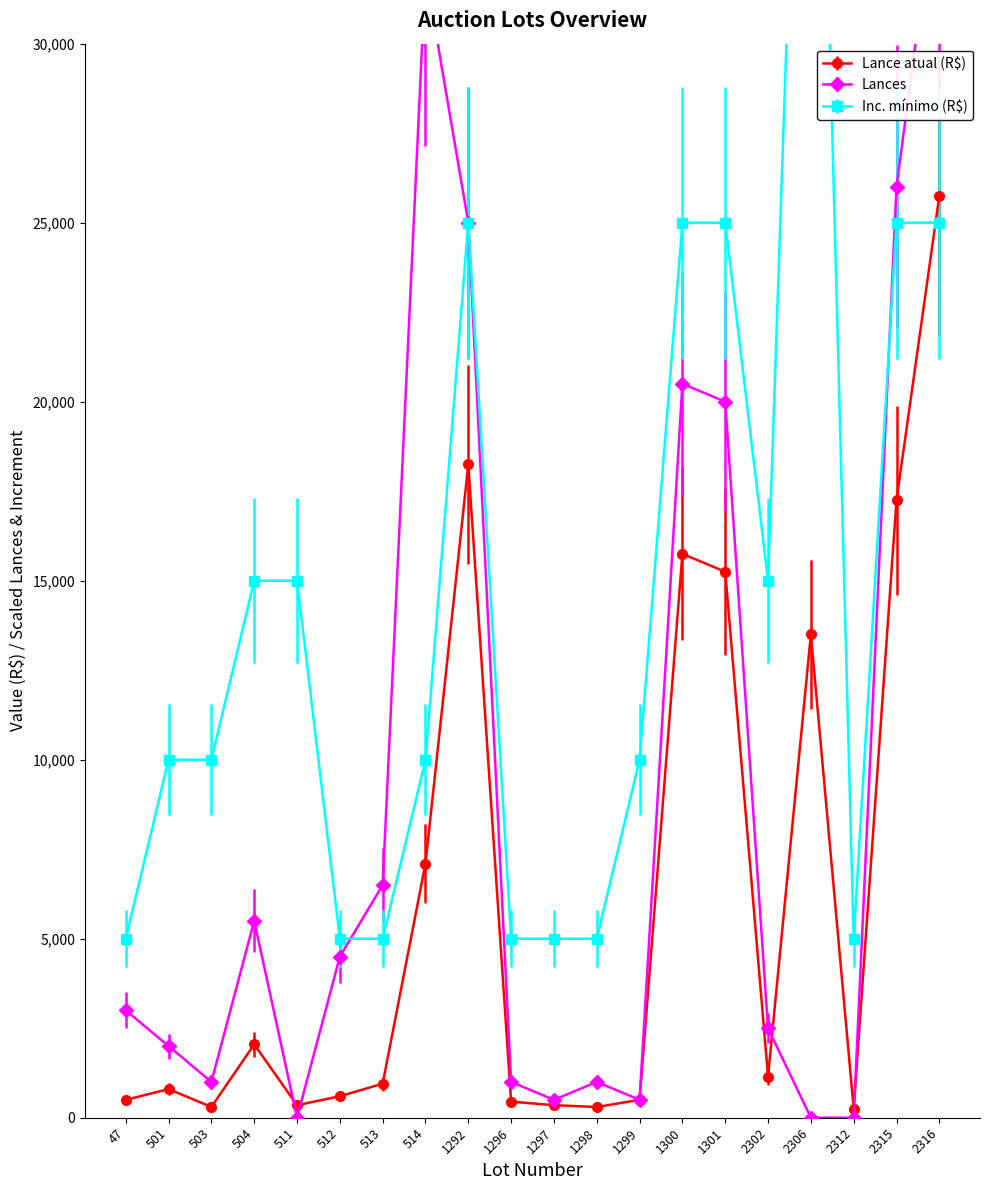

Which has a higher value, 1299 or 47?

1299